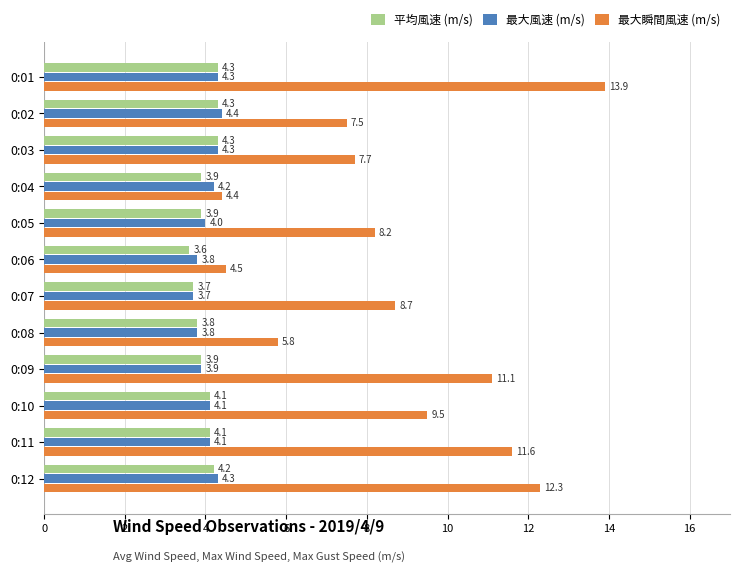

True or false: 最大瞬間風速 (m/s) has a value of 6.1 at 0:06.

False